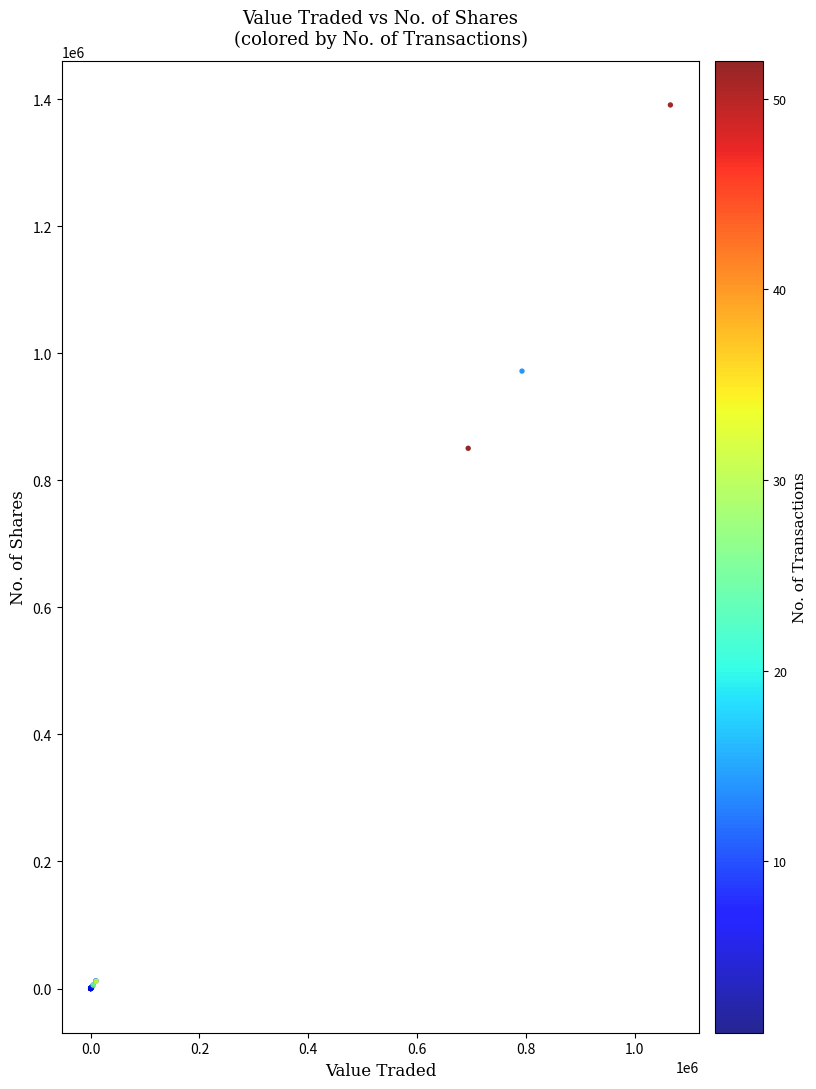

What Y value in the scatter plot is closest to 695375?

850334